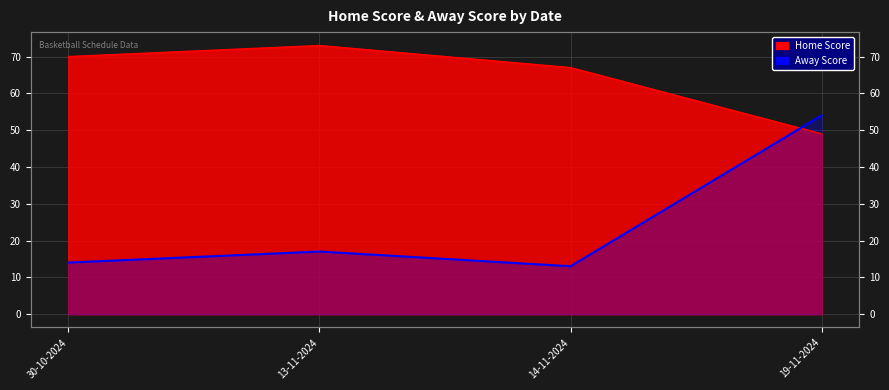

What value does the Home Score series have at 14-11-2024, to the nearest 5?

65